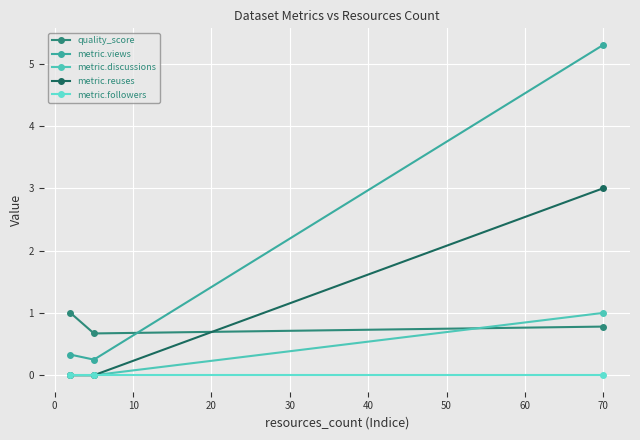

How many metric.reuses values are between 0 and 3?

3